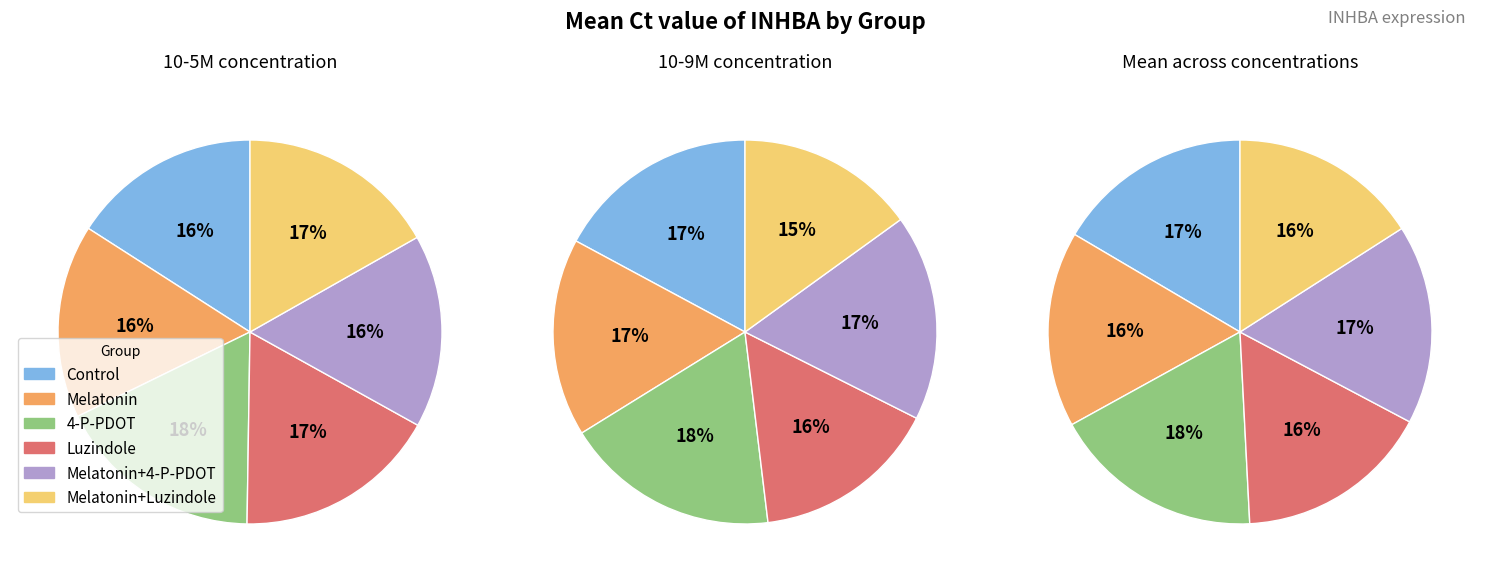

Does any single category account for the majority?

No